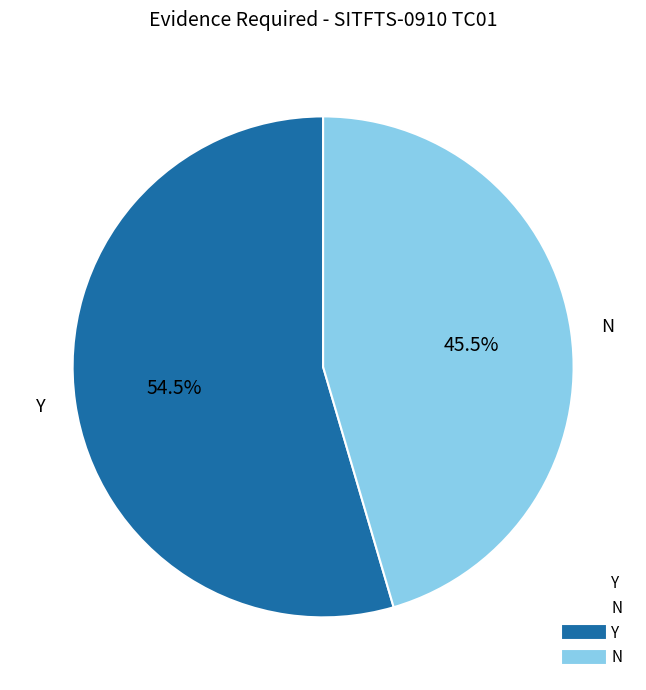

How many segments does this pie chart have?

2